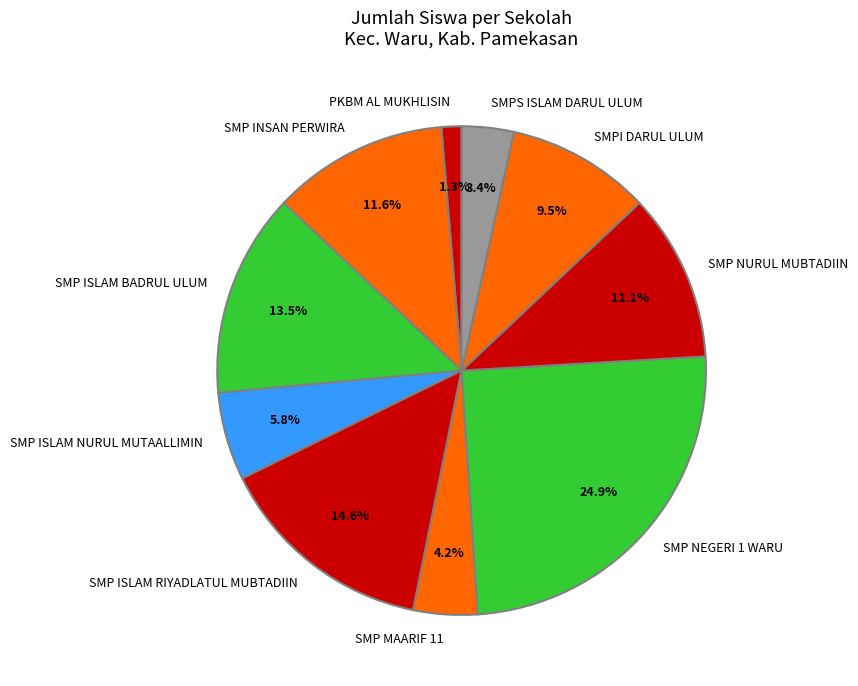

How many segments does this pie chart have?

10